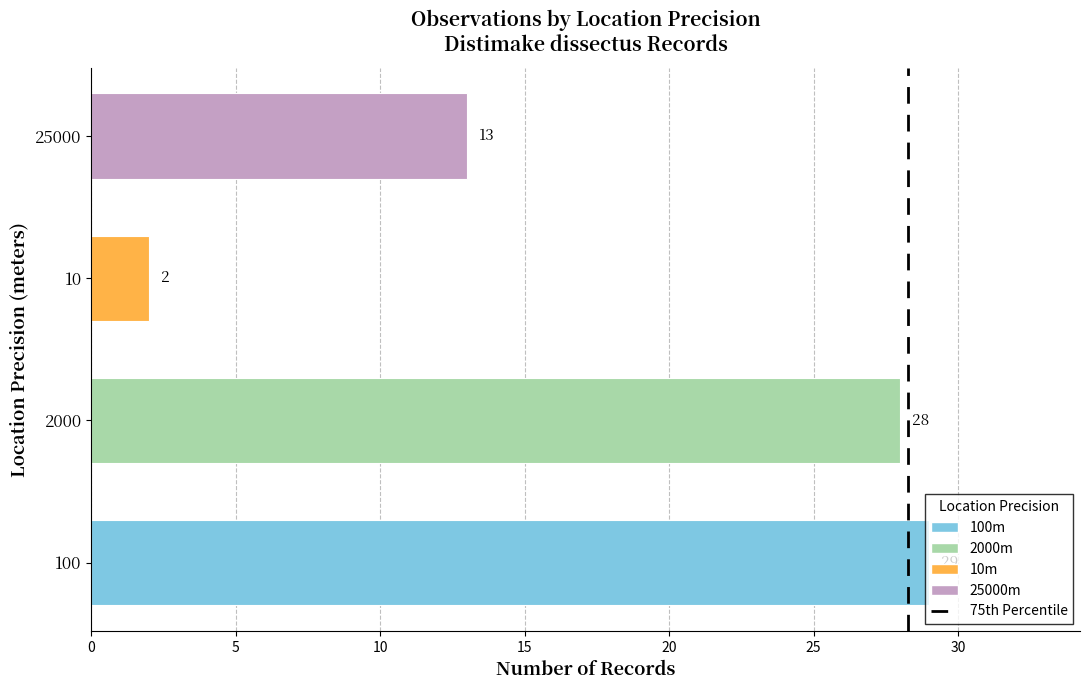

What is the sum of all values?

72